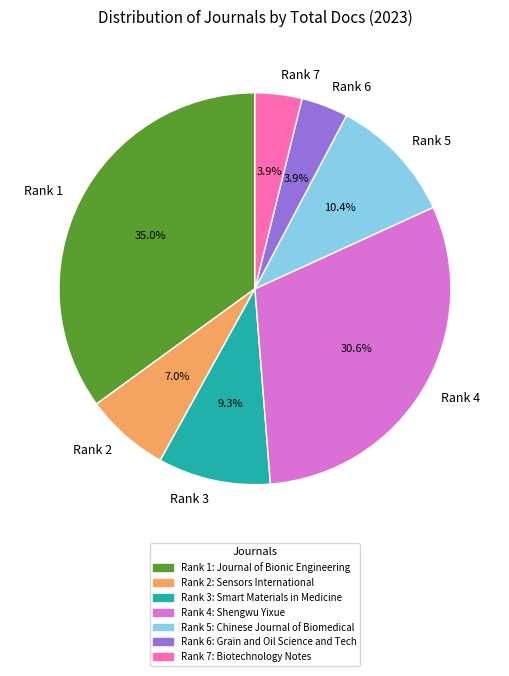

How many segments does this pie chart have?

7